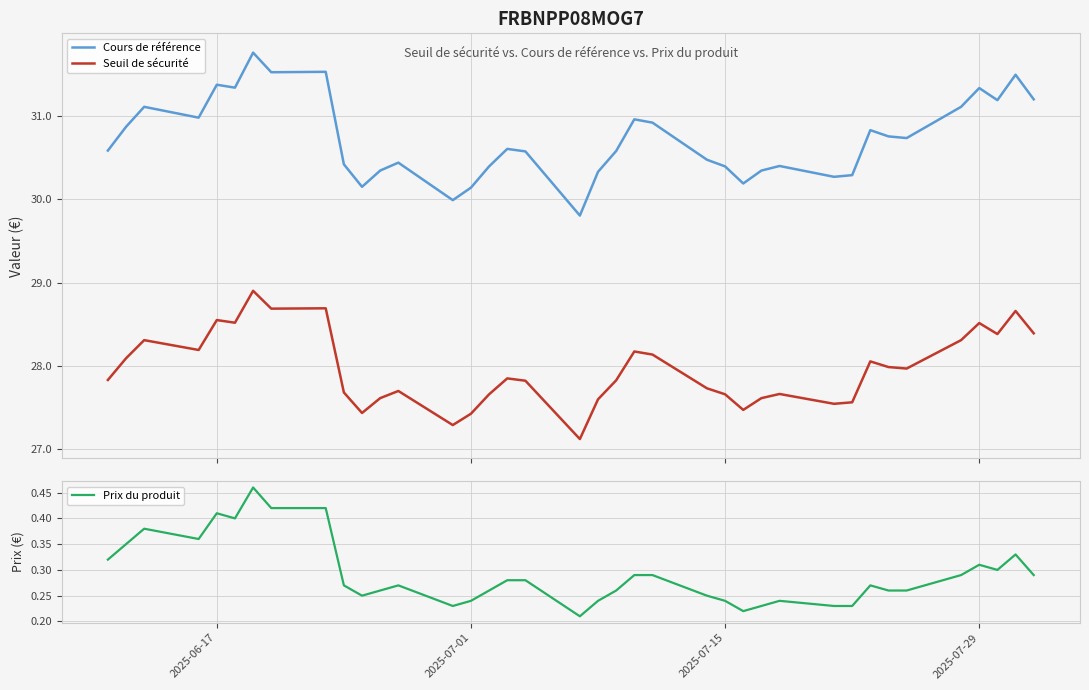

How many lines are shown in the chart?

3